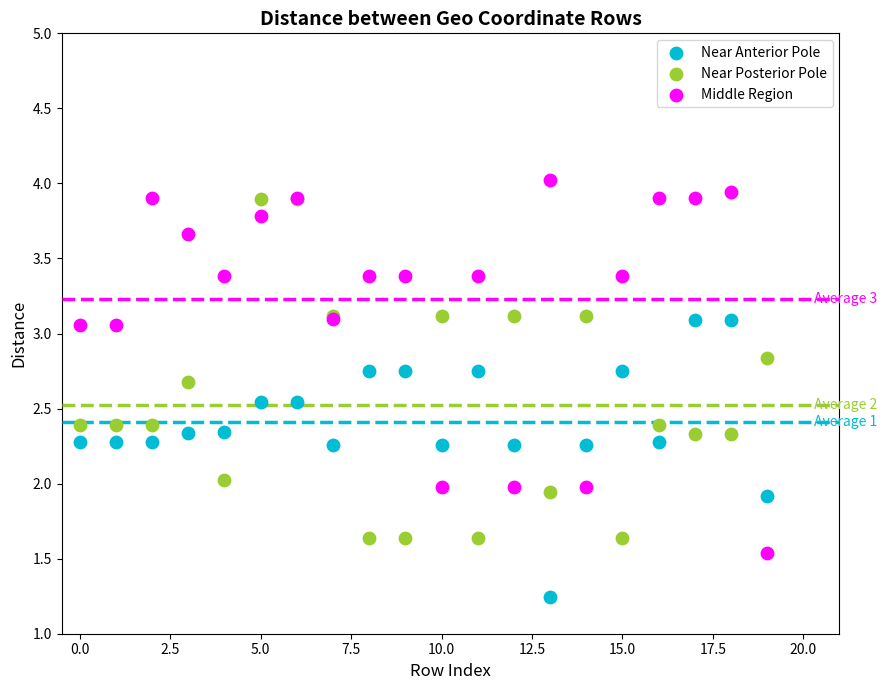

Which series reaches the minimum Y coordinate?

Near Anterior Pole